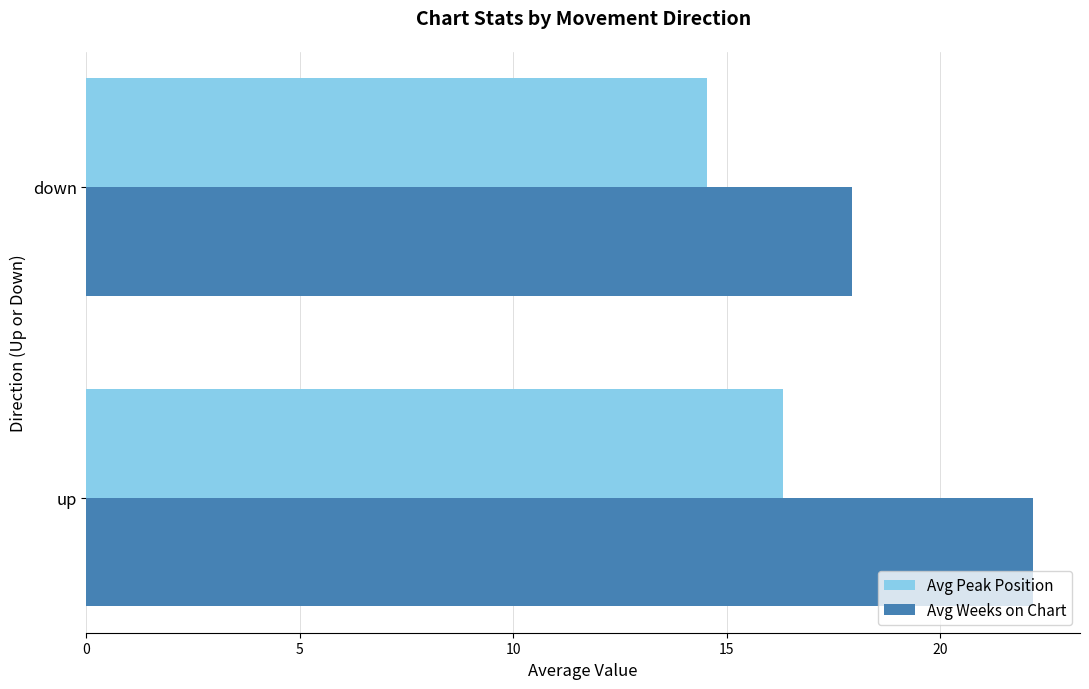

Count the number of categories in the chart.

2